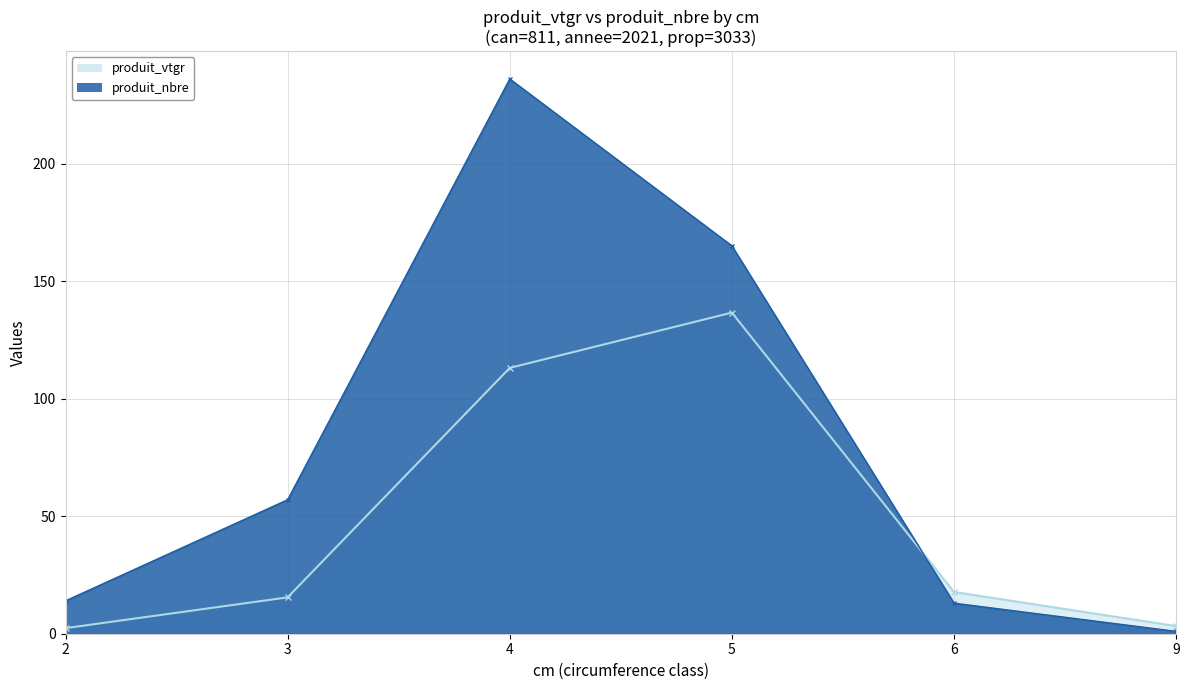

What is the difference between the second highest and second lowest values in the produit_vtgr series?

109.8